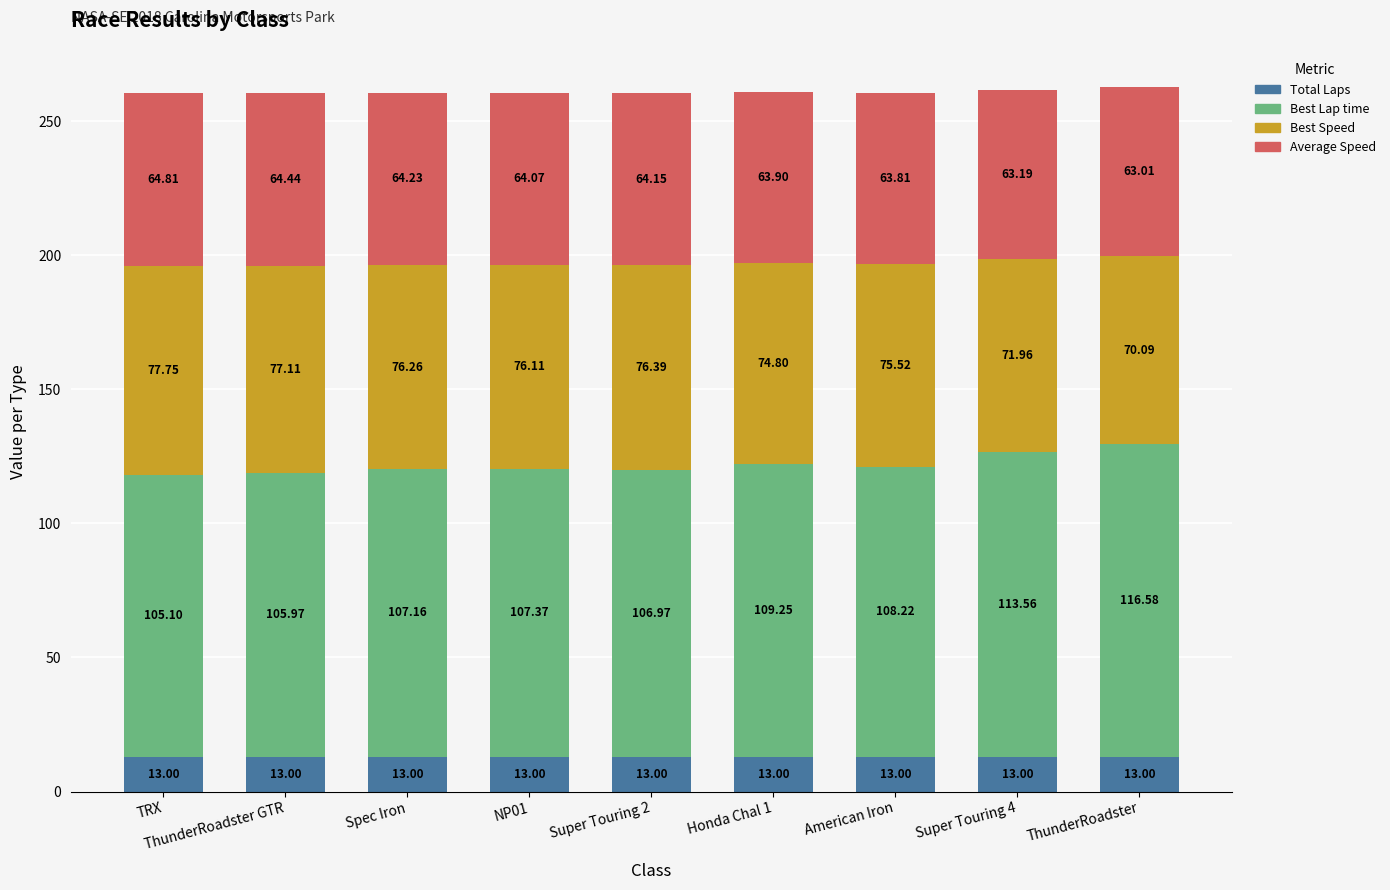

What is the total value across all series at Super Touring 2?

260.5